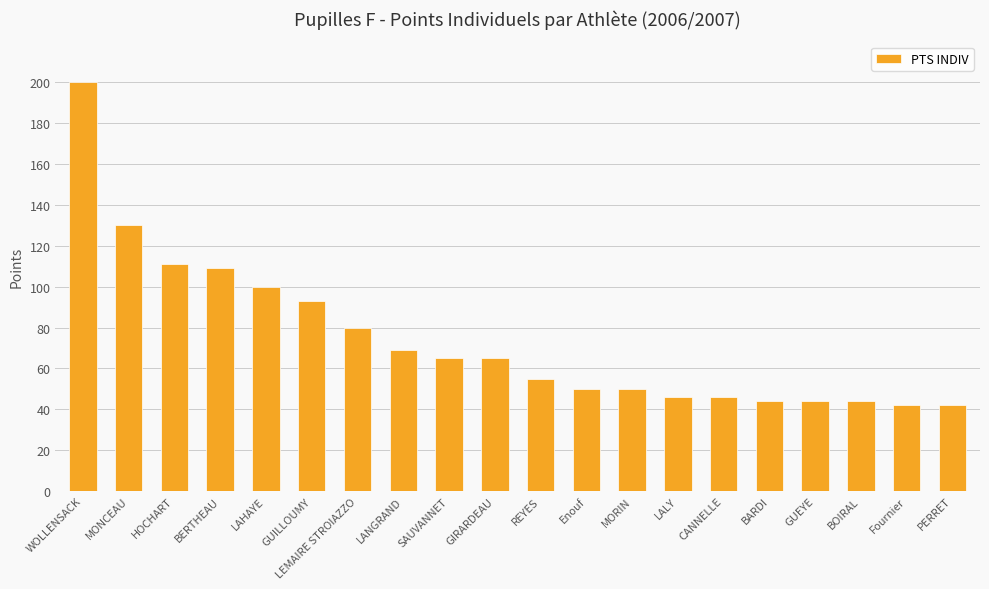

What is the maximum value shown in the chart?

200